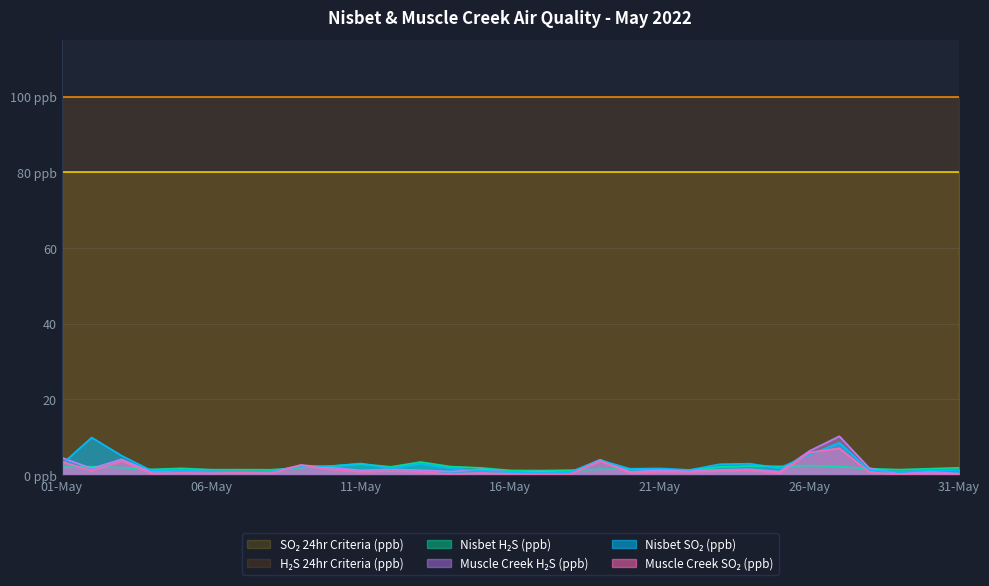

Where is Nisbet H₂S (ppb) nearest to the value 2?

2022-05-03